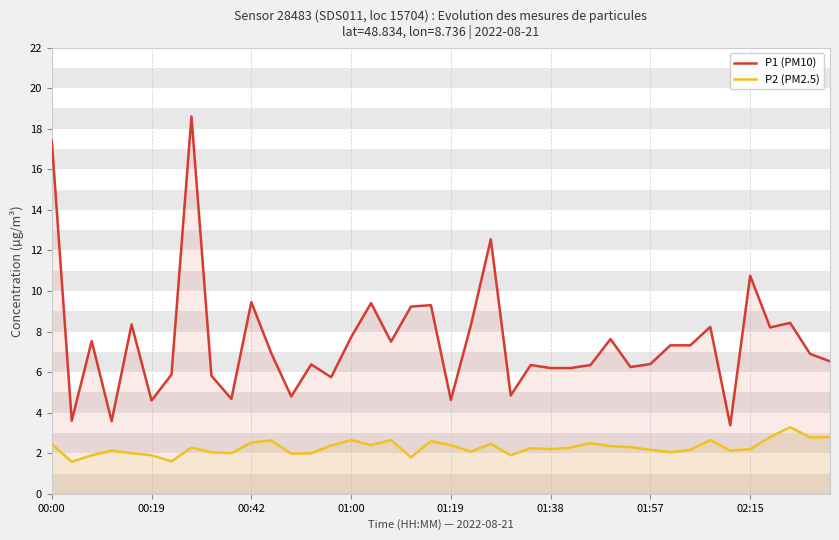

What are all the series names shown in the legend?

P1 (PM10), P2 (PM2.5)